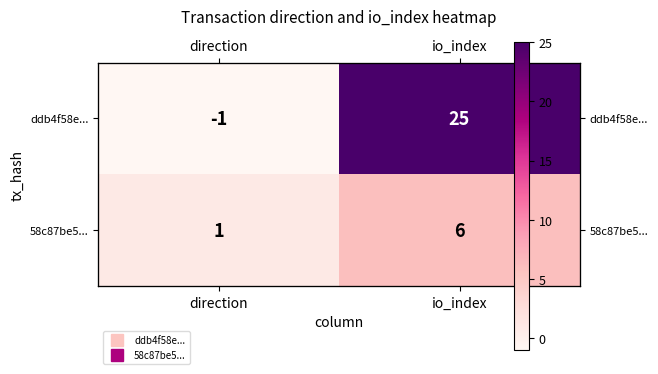

Is the value of ddb4f58e... at direction greater than the value of 58c87be5... at direction?

No